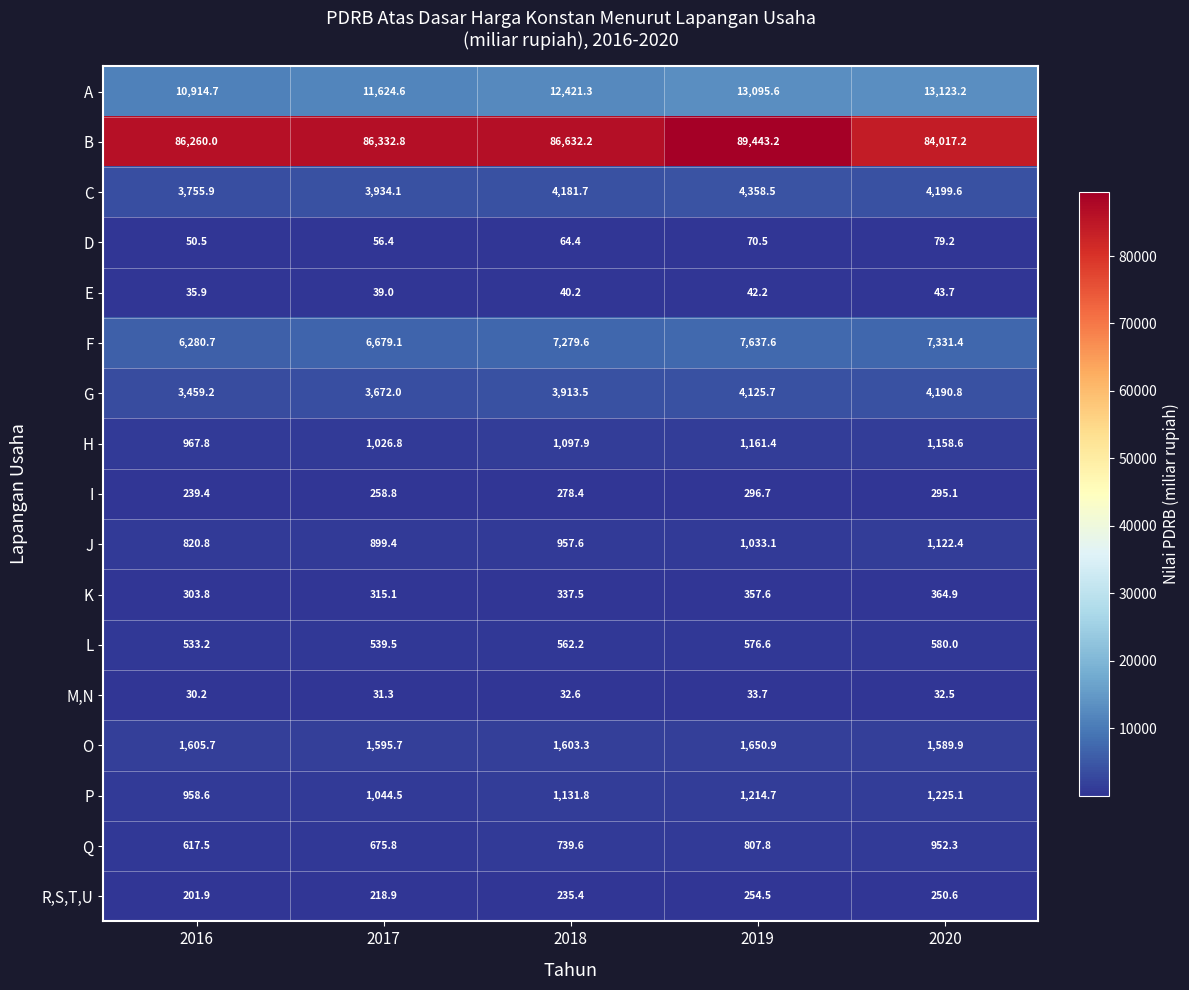

Which category has the lowest value across all series?

2016